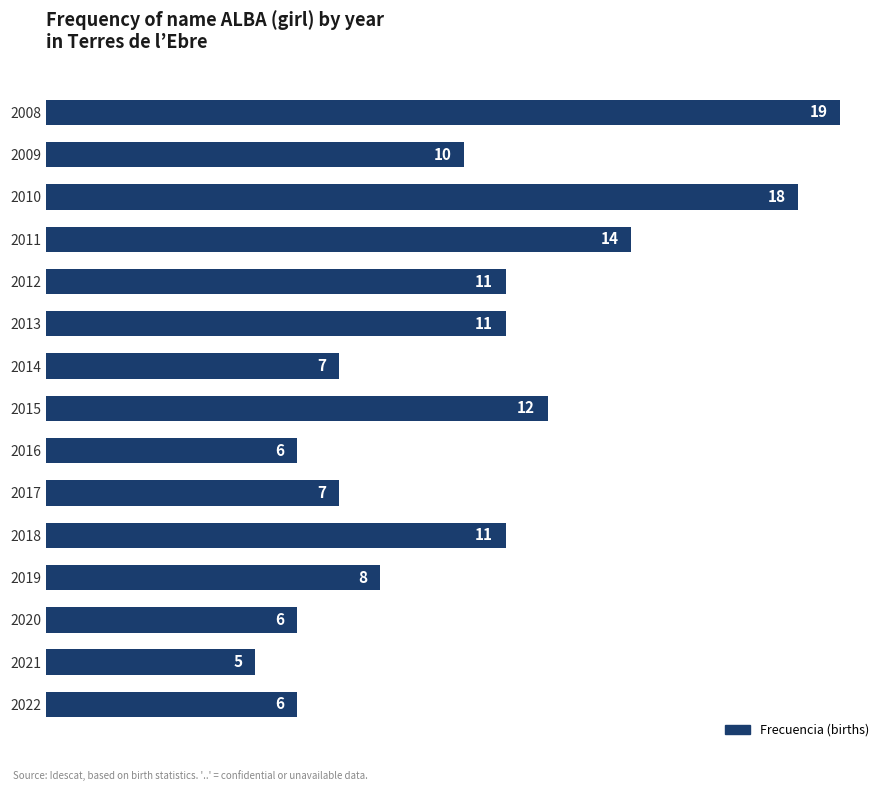

At which category does the chart reach its minimum across all series?

2021